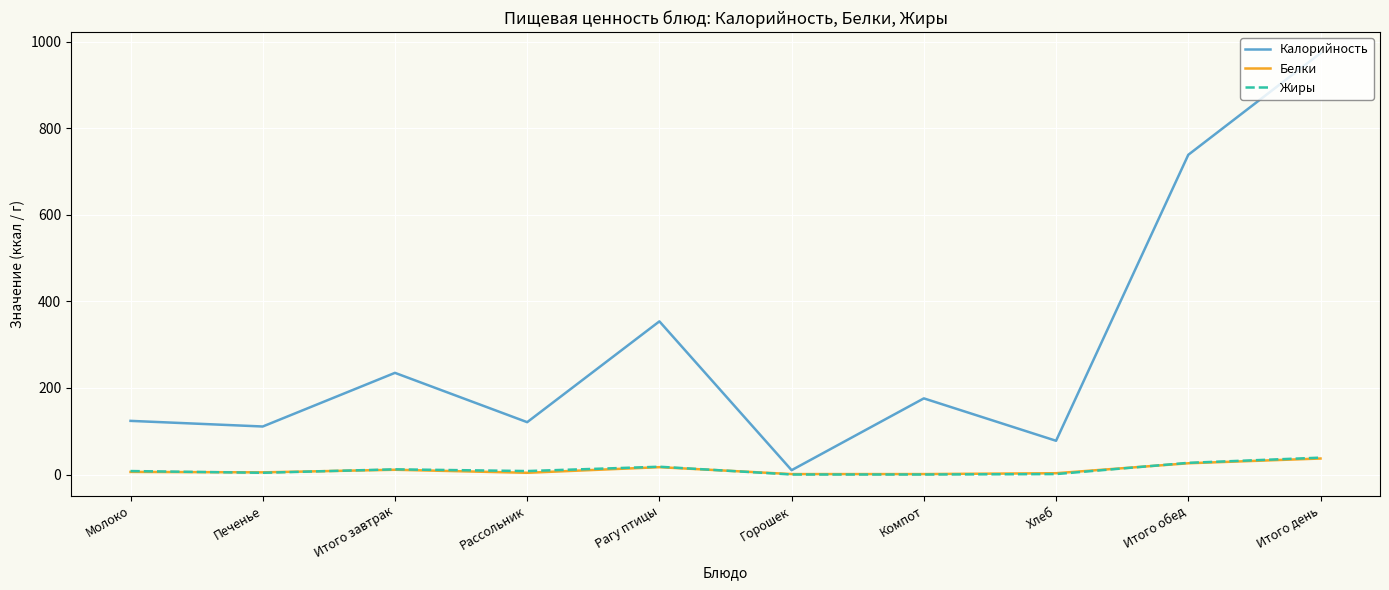

What is the average value of the Жиры series?

12